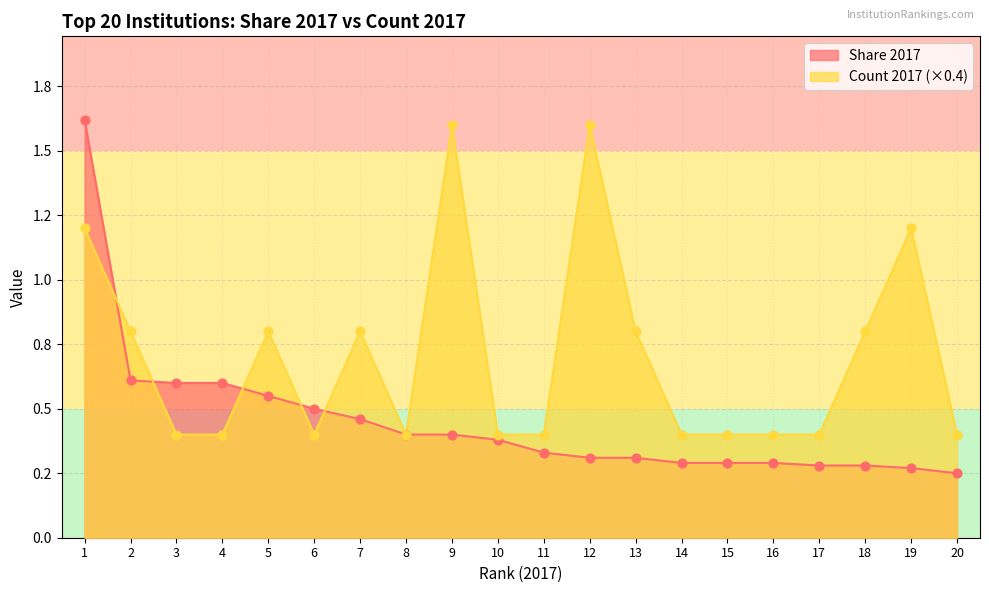

Which series has the largest total across all categories?

Count 2017 (×0.4)